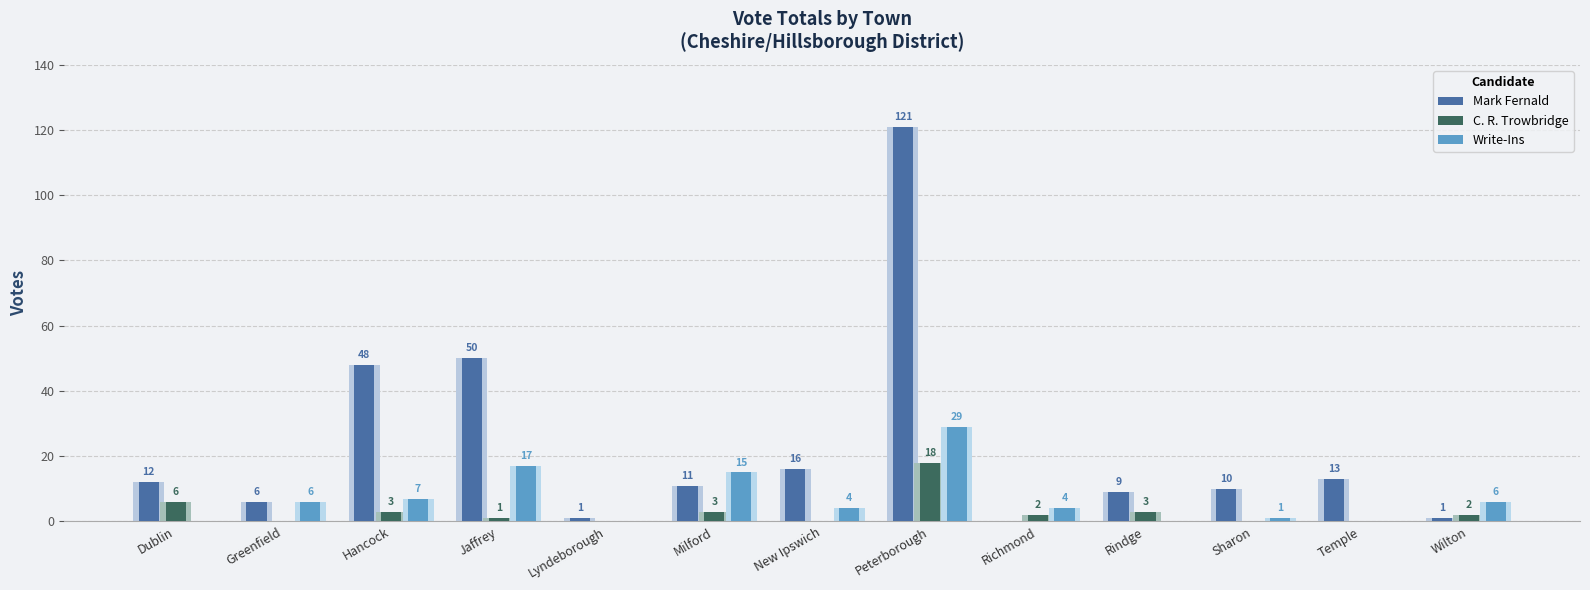

Does the chart contain any negative values?

No